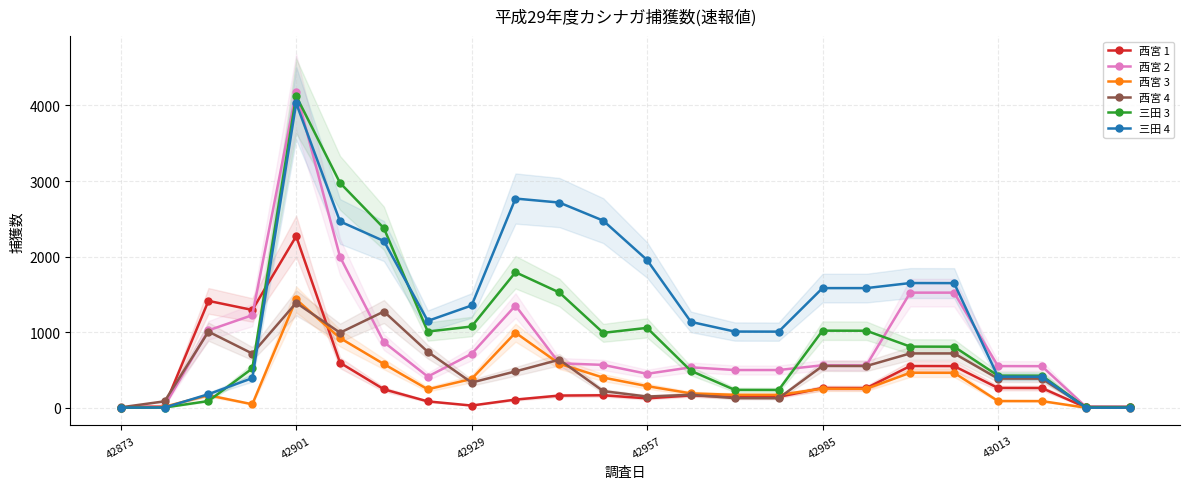

Is it true that 西宮 4 equals 553 at 42985?

True